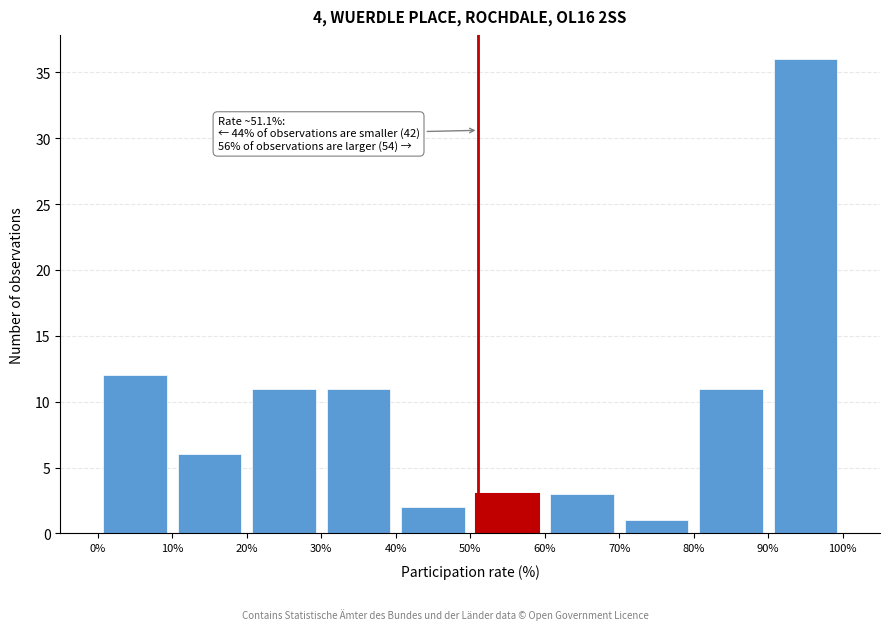

Which range on the x-axis has the tallest bar?

90% to 100%